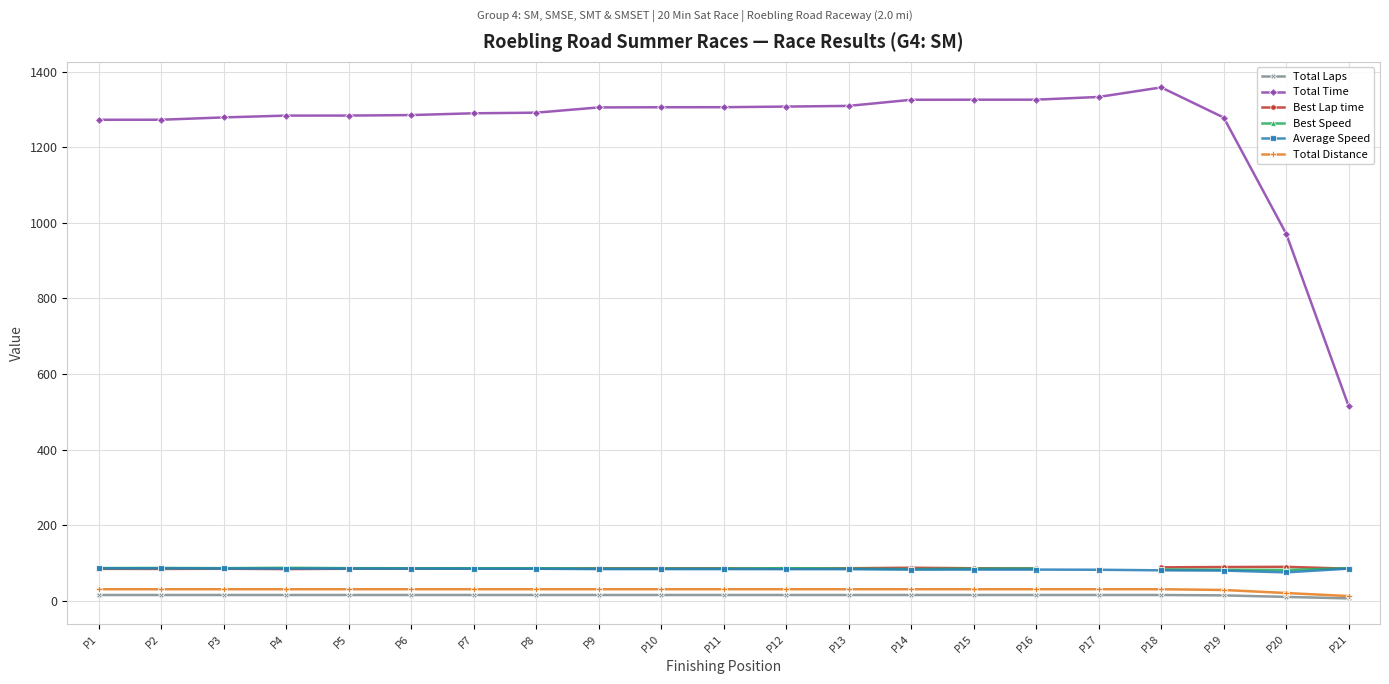

The value of Average Speed at P12 is 83.4. True or false?

True